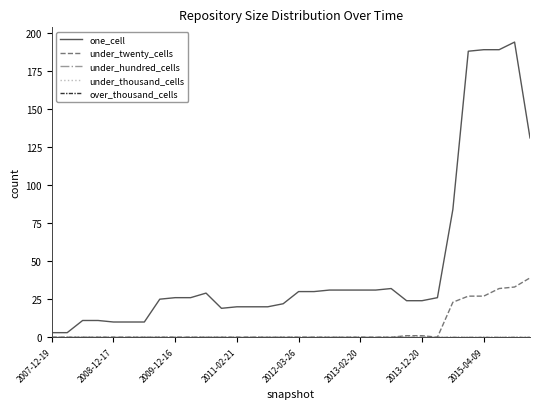

Which series has the largest total across all categories?

one_cell